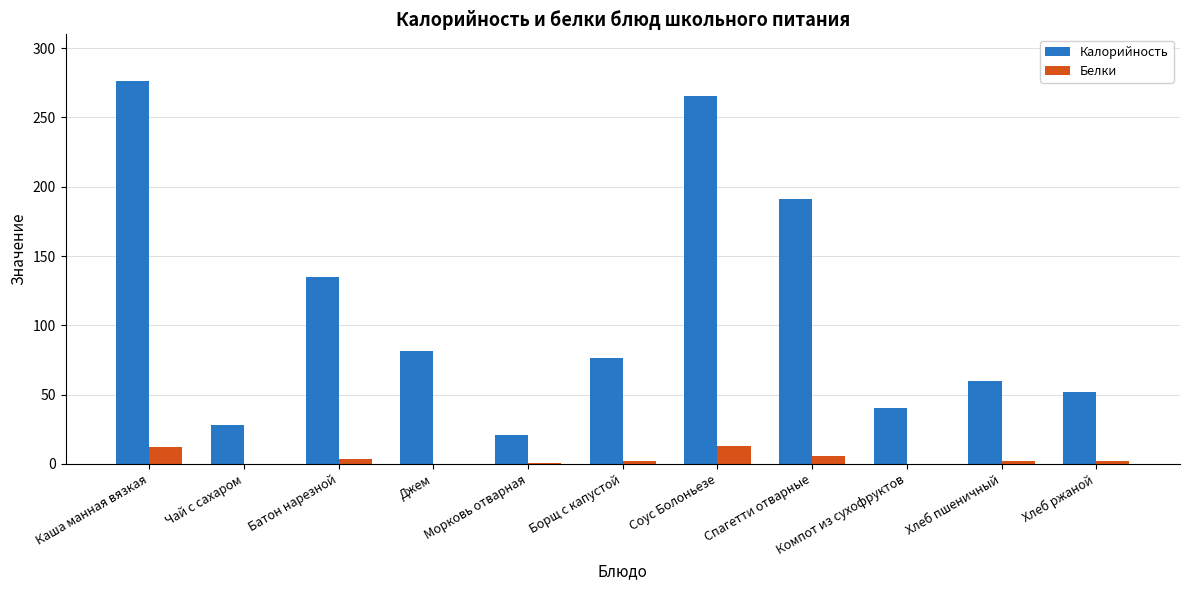

Which series has the largest total across all categories?

Калорийность